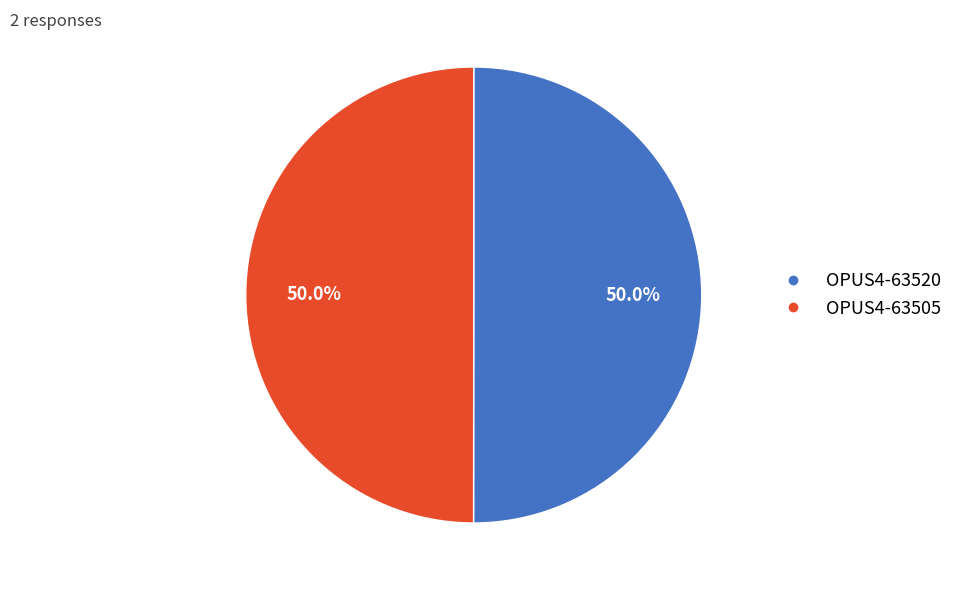

What portion of the pie excludes OPUS4-63505?

50.0%